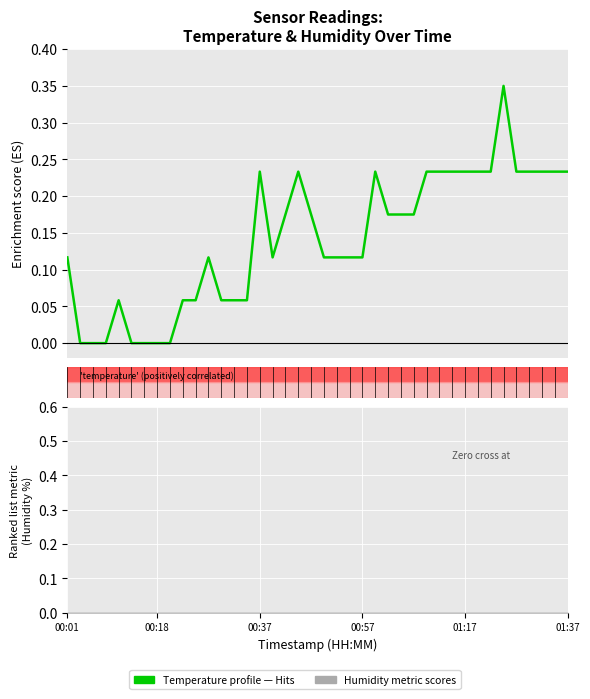

True or false: Humidity (line) and Temperature profile cross at least once.

False